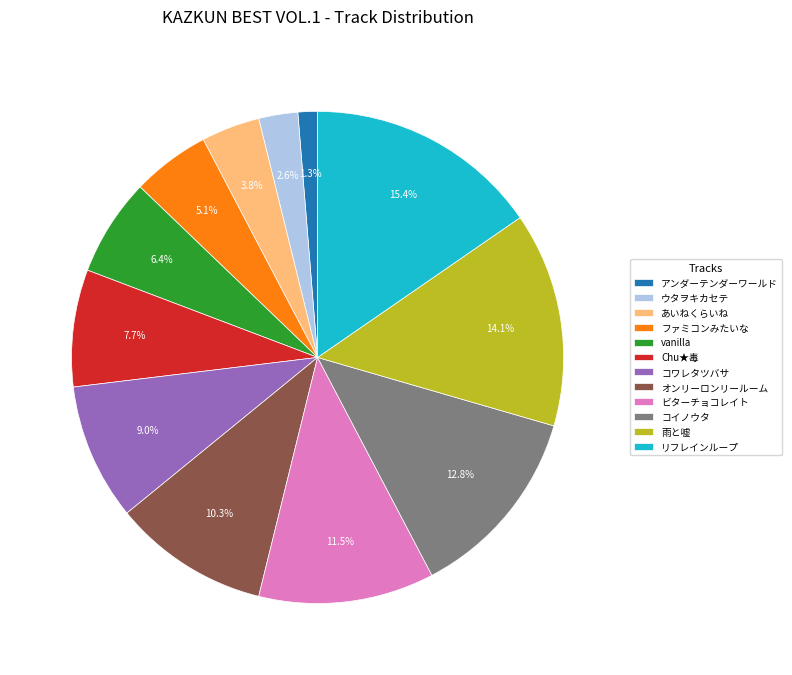

Which has a higher value, 雨と嘘 or コワレタツバサ?

雨と嘘